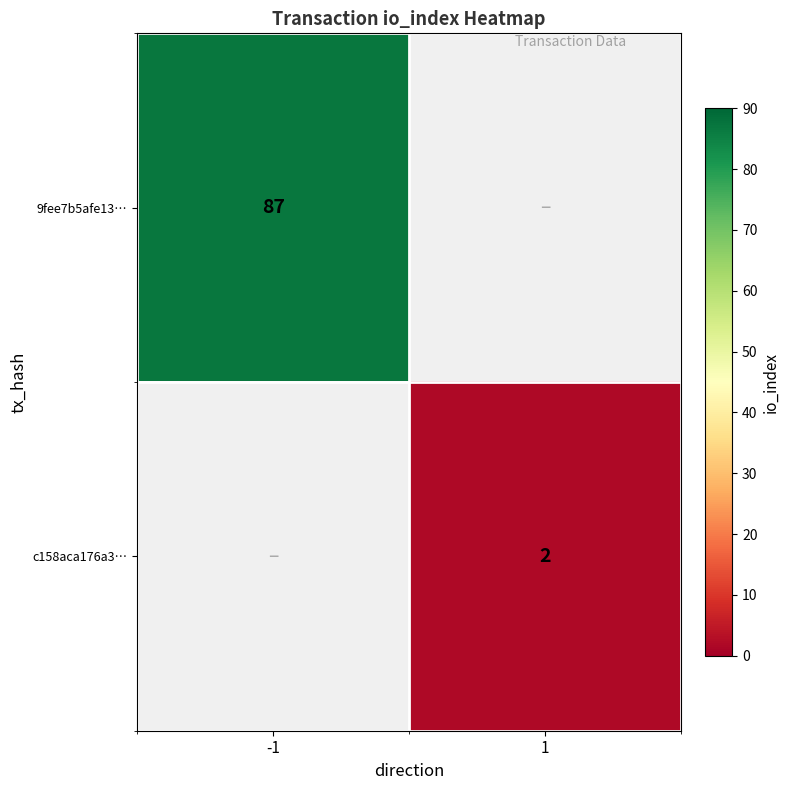

Is it true that 9fee7b5afe13… equals 87 at -1?

True